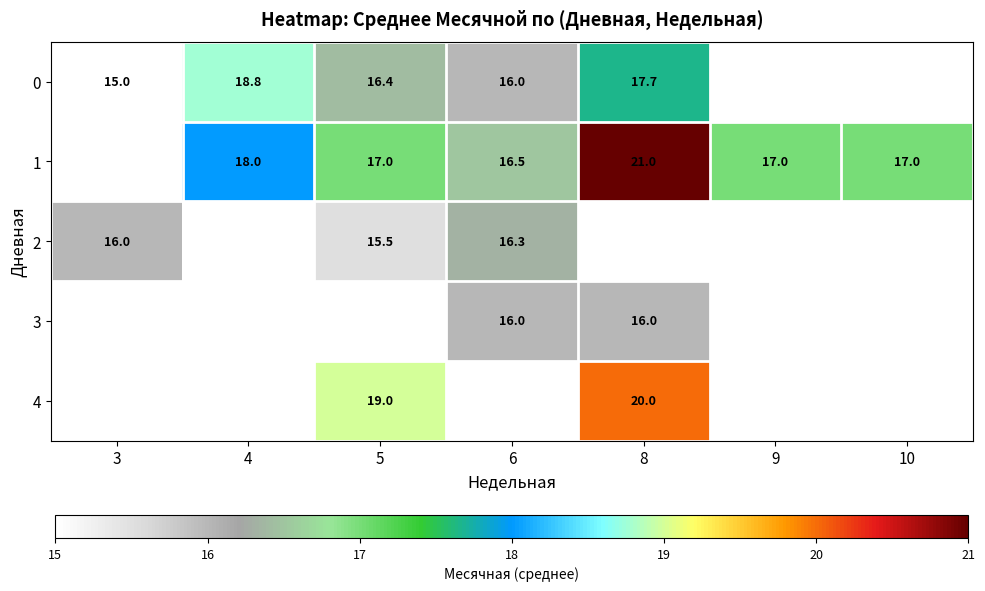

Count the number of data series in this chart.

5